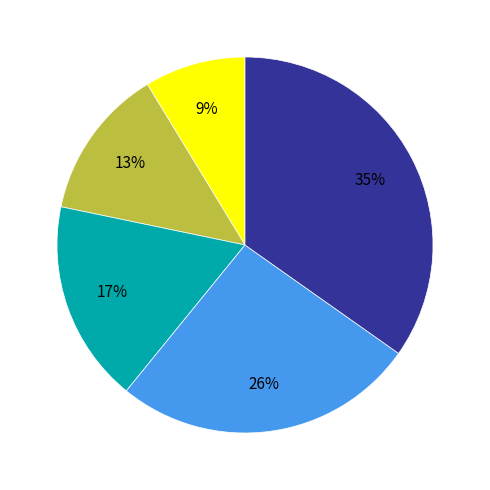

To the nearest percent, what is the difference between the largest and smallest slice percentages?

26%